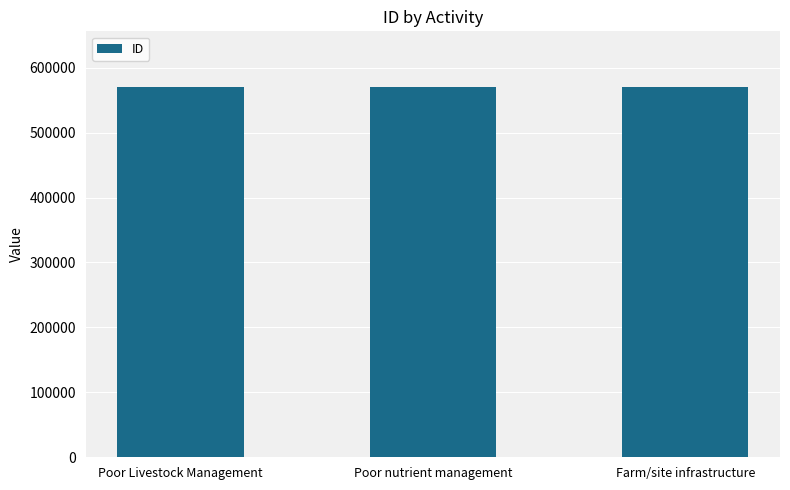

Approximately how many times larger is the value at Poor nutrient management compared to Poor Livestock Management?

1.0